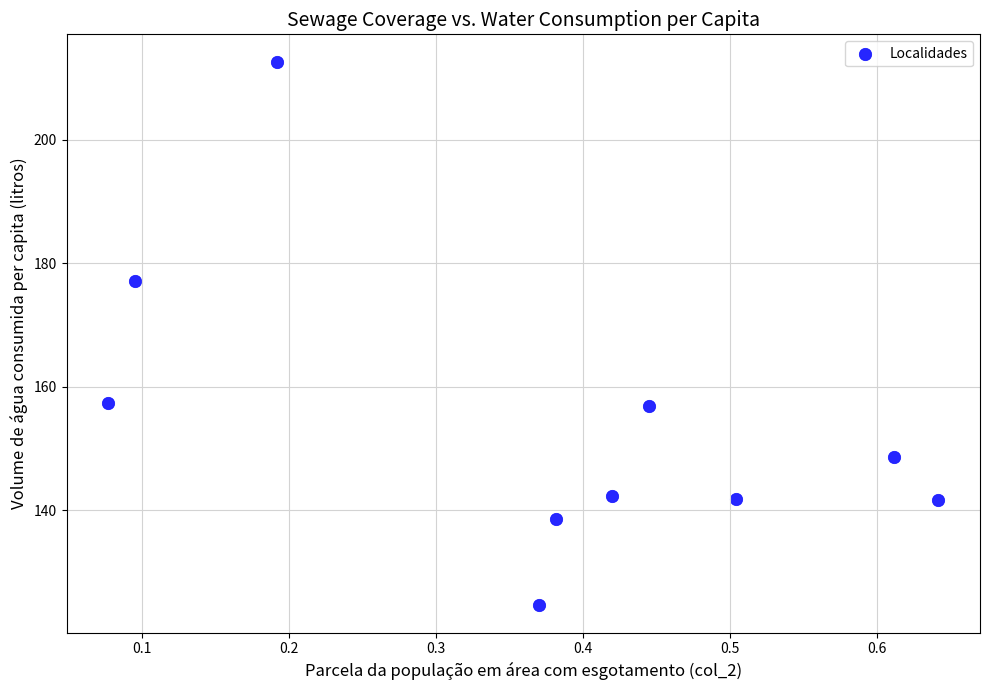

What Y value in the scatter plot is closest to 168?

177.1